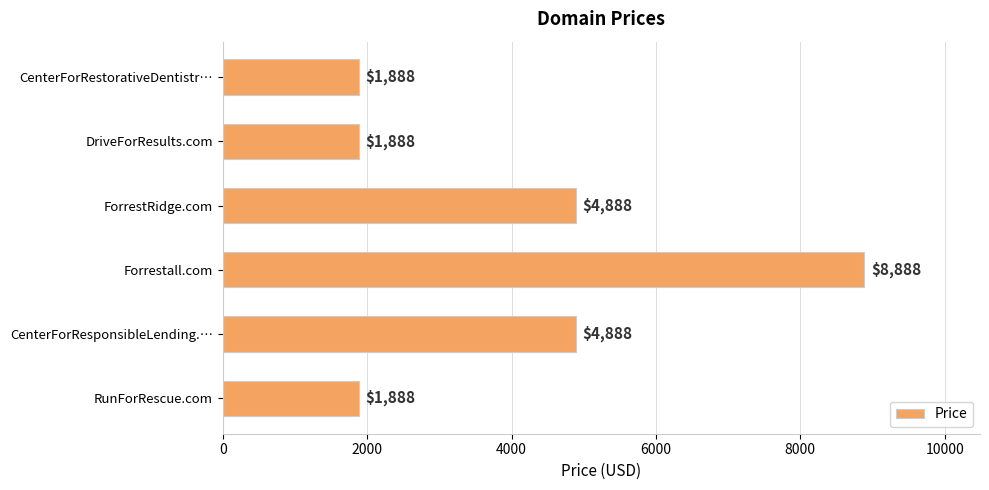

How many distinct data groups are displayed?

1